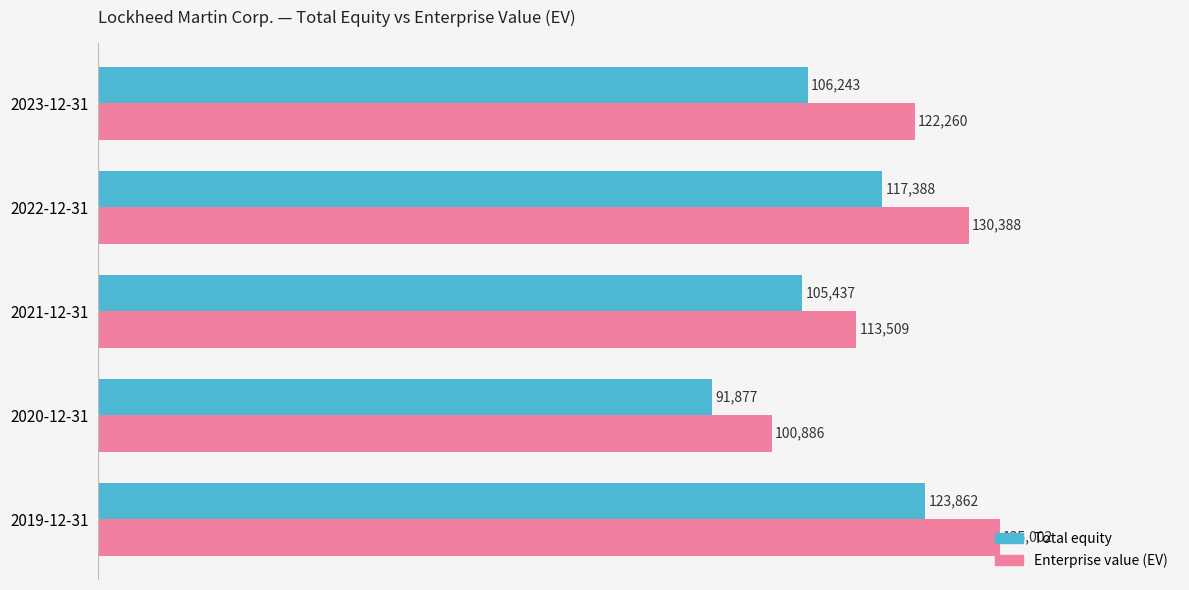

List the labels in order of Total equity value, smallest first.

2020-12-31, 2021-12-31, 2023-12-31, 2022-12-31, 2019-12-31